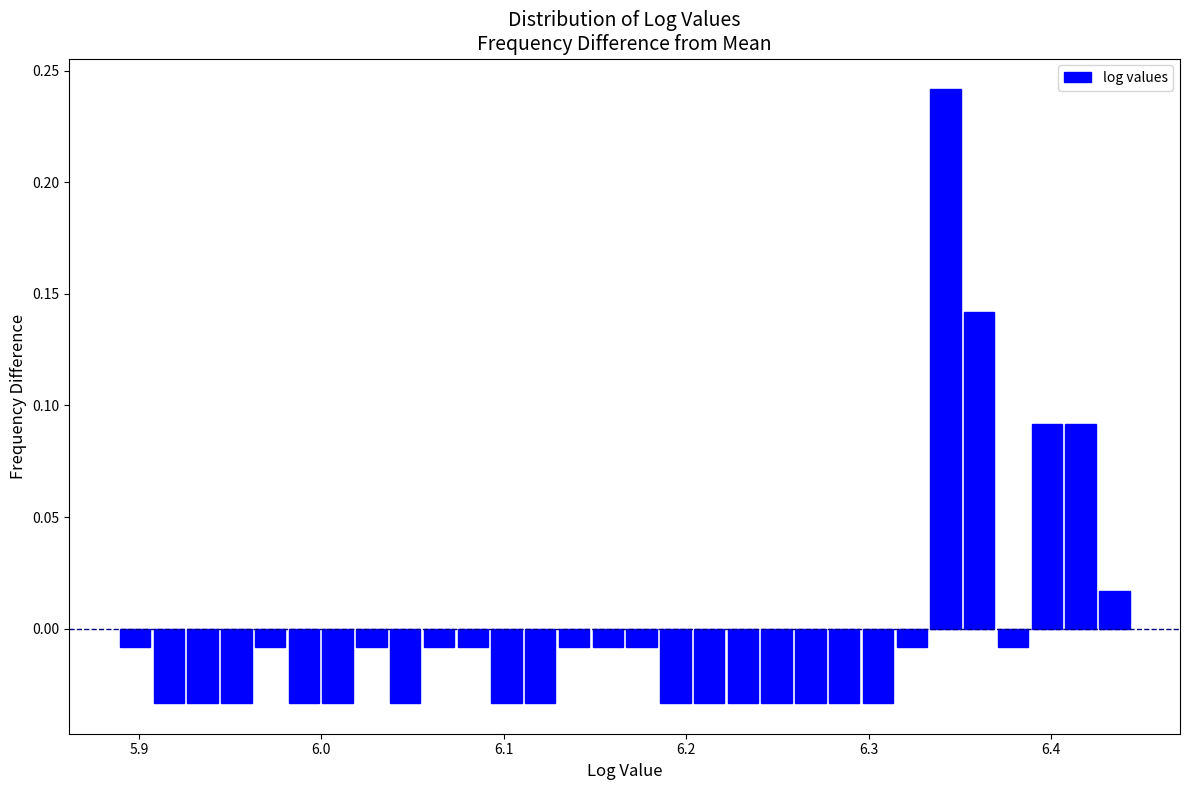

Around what value on the x-axis is the tallest bar? Give the approximate position of its centre, as read against the axis.

6.34